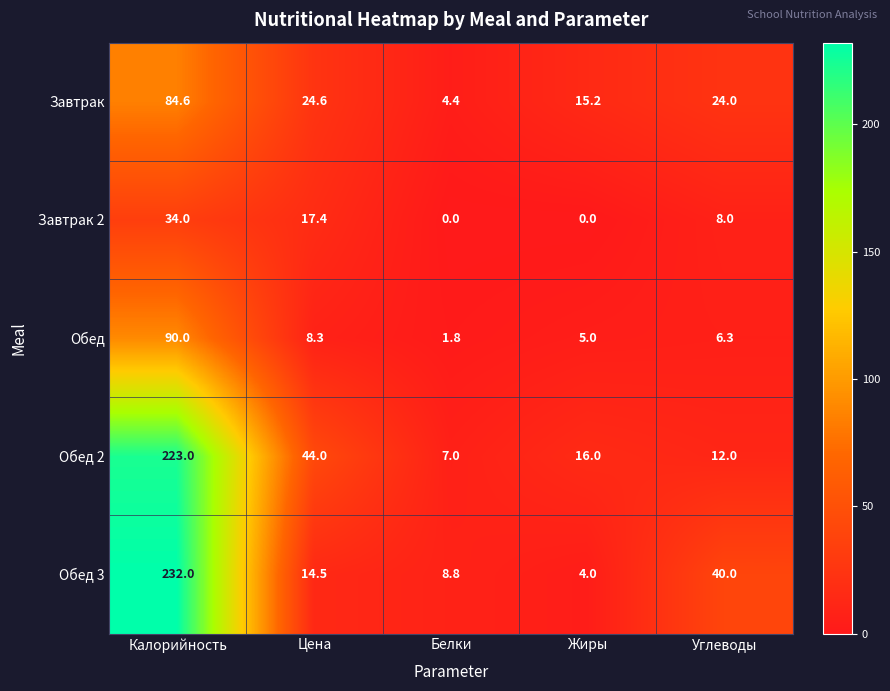

What is the difference between the Завтрак values at Калорийность and Углеводы?

60.6